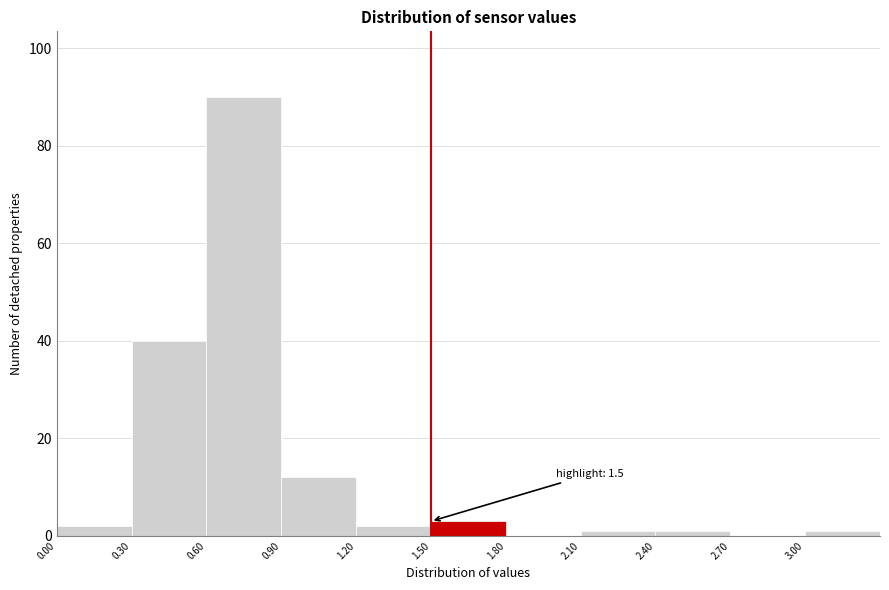

Over which range of the x-axis is the bar tallest?

0.6 to 0.9